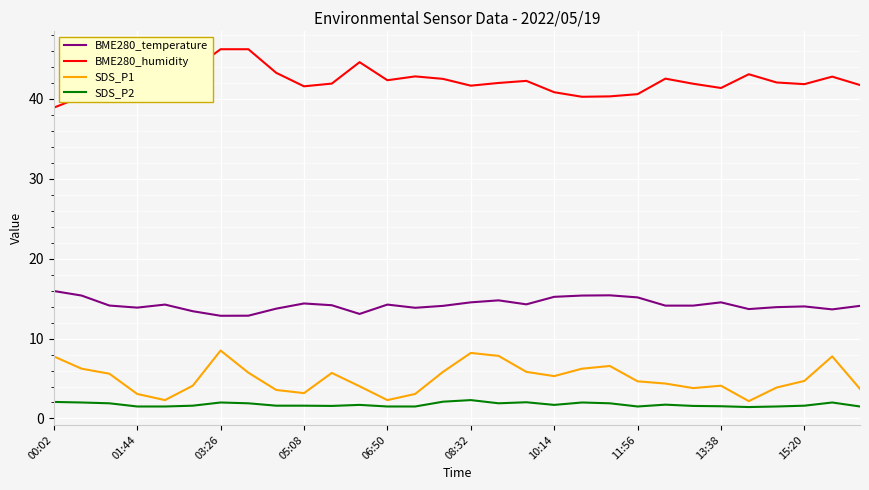

True or false: SDS_P2 and SDS_P1 intersect in this chart.

False